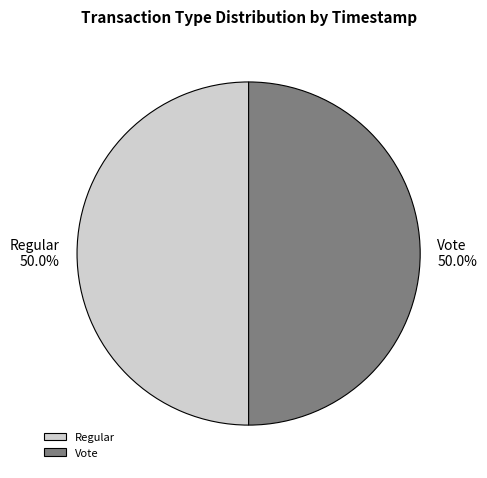

Approximately how many times larger is the value at Vote compared to Regular?

1.0